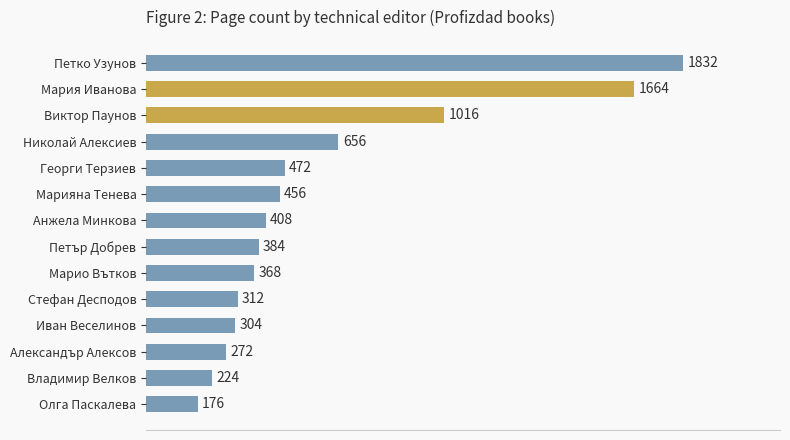

The chart shows a value of 368 at Марио Вътков. True or false?

True